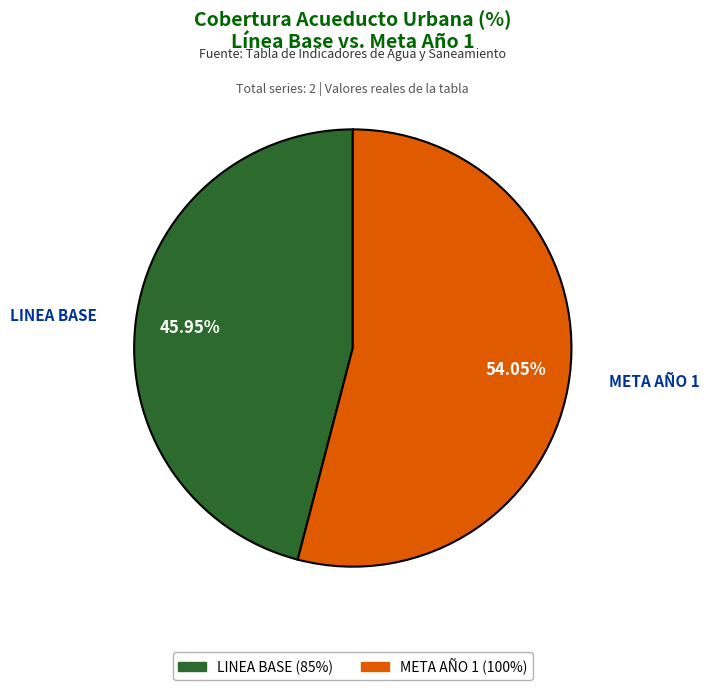

Which slice represents more than half of the pie?

META AÑO 1